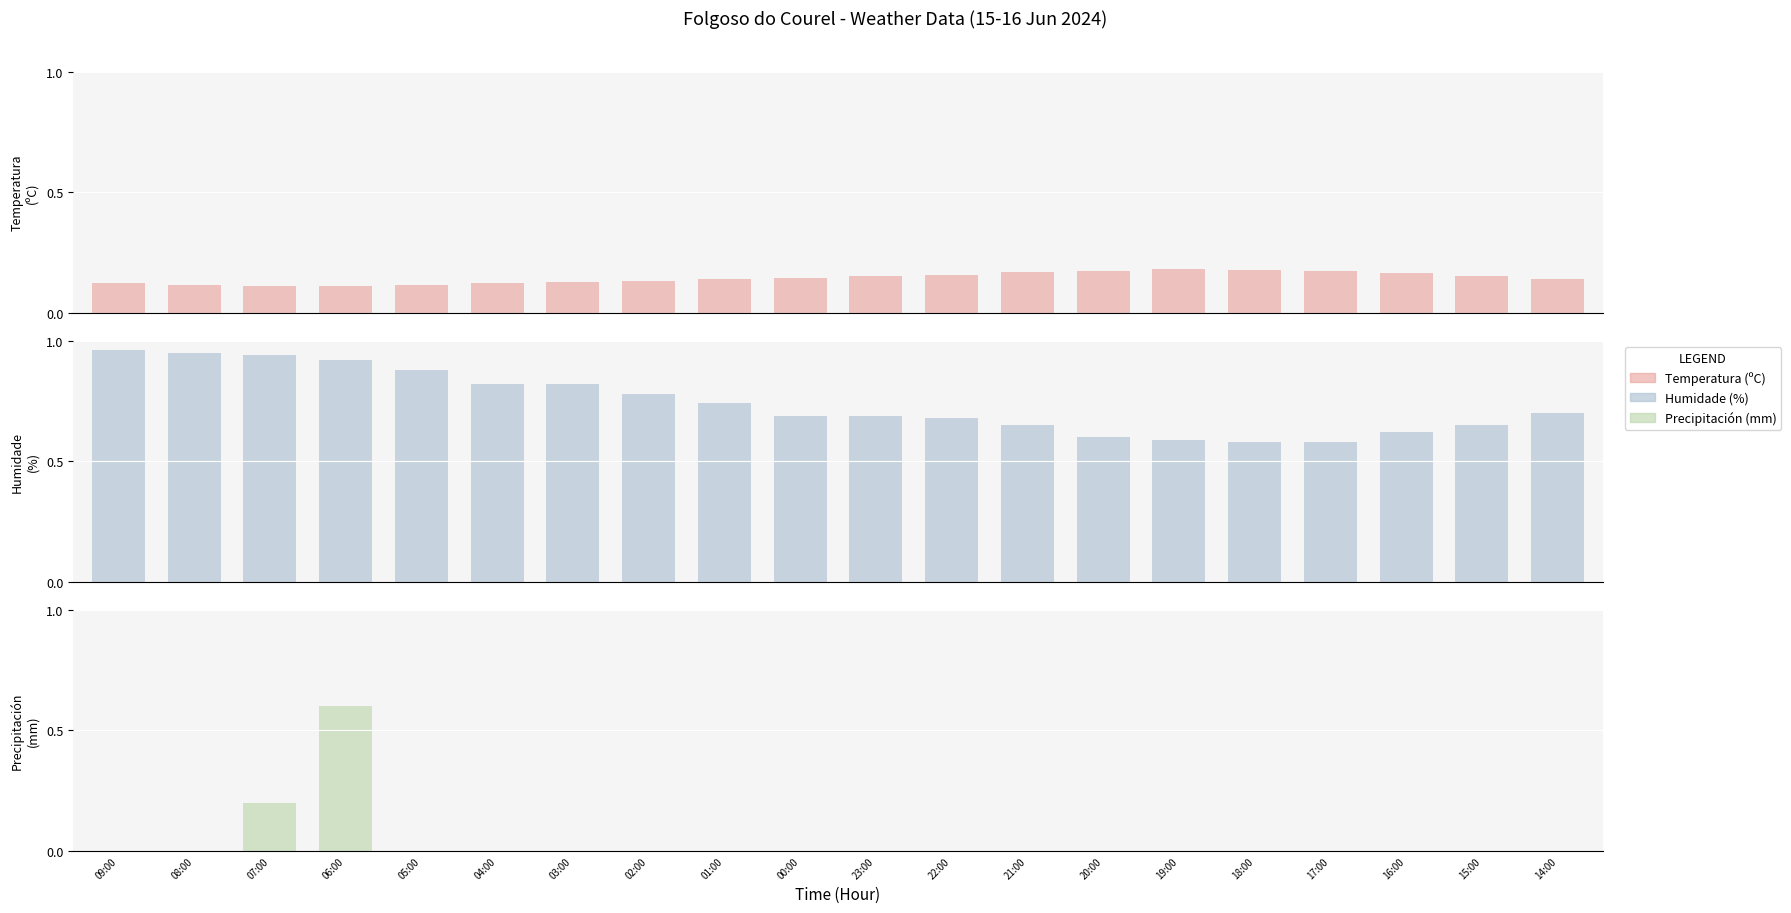

Reading right to left, extract all data points from this chart.

Temperatura (ºC): 14:00=0.1	15:00=0.2	16:00=0.2	17:00=0.2	18:00=0.2	19:00=0.2	20:00=0.2	21:00=0.2	22:00=0.2	23:00=0.2	00:00=0.1	01:00=0.1	02:00=0.1	03:00=0.1	04:00=0.1	05:00=0.1	06:00=0.1	07:00=0.1	08:00=0.1	09:00=0.1
Humidade (%): 14:00=0.7	15:00=0.7	16:00=0.6	17:00=0.6	18:00=0.6	19:00=0.6	20:00=0.6	21:00=0.7	22:00=0.7	23:00=0.7	00:00=0.7	01:00=0.7	02:00=0.8	03:00=0.8	04:00=0.8	05:00=0.9	06:00=0.9	07:00=0.9	08:00=0.9	09:00=1.0
Precipitación (mm): 14:00=0.0	15:00=0.0	16:00=0.0	17:00=0.0	18:00=0.0	19:00=0.0	20:00=0.0	21:00=0.0	22:00=0.0	23:00=0.0	00:00=0.0	01:00=0.0	02:00=0.0	03:00=0.0	04:00=0.0	05:00=0.0	06:00=0.6	07:00=0.2	08:00=0.0	09:00=0.0